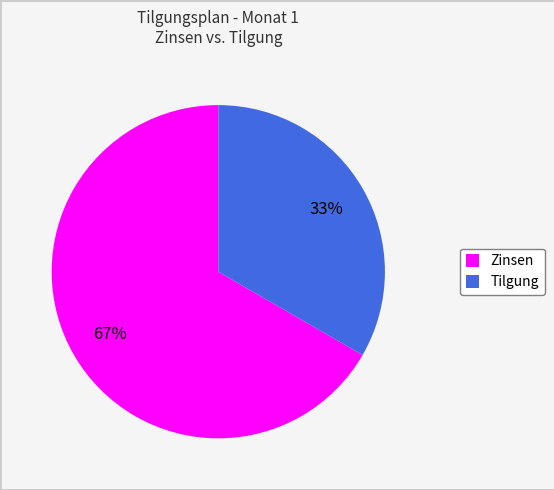

What is the ratio of the value at Tilgung to the value at Zinsen?

0.5